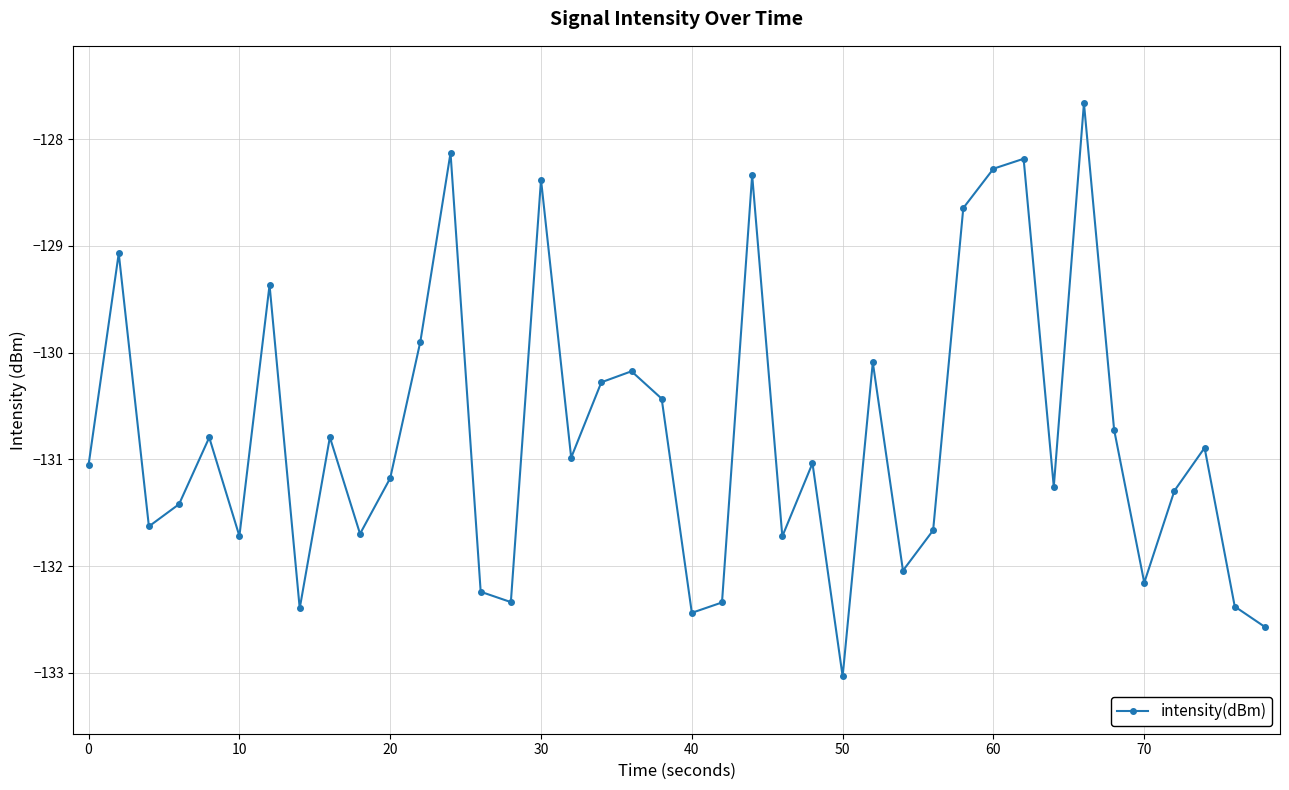

True or false: there are more than 2 points higher than both neighbors.

True